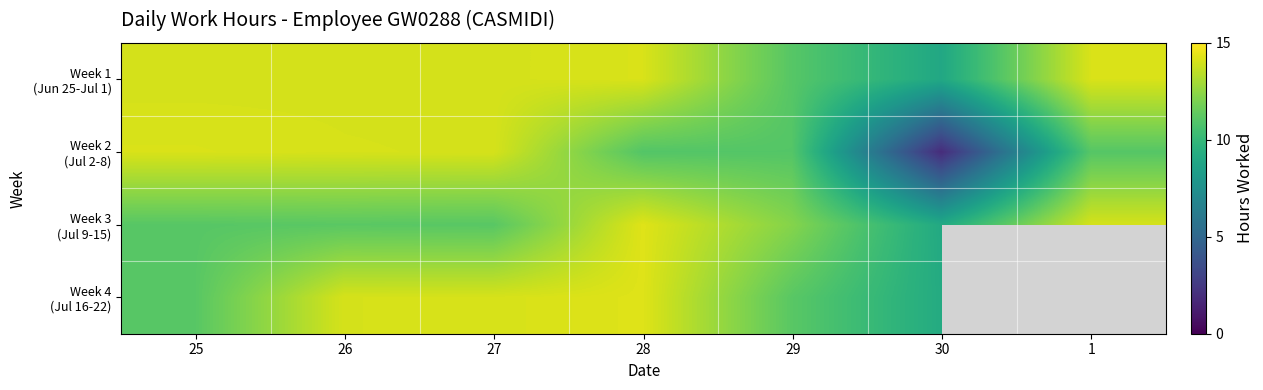

What is the minimum value shown in the chart?

1.9